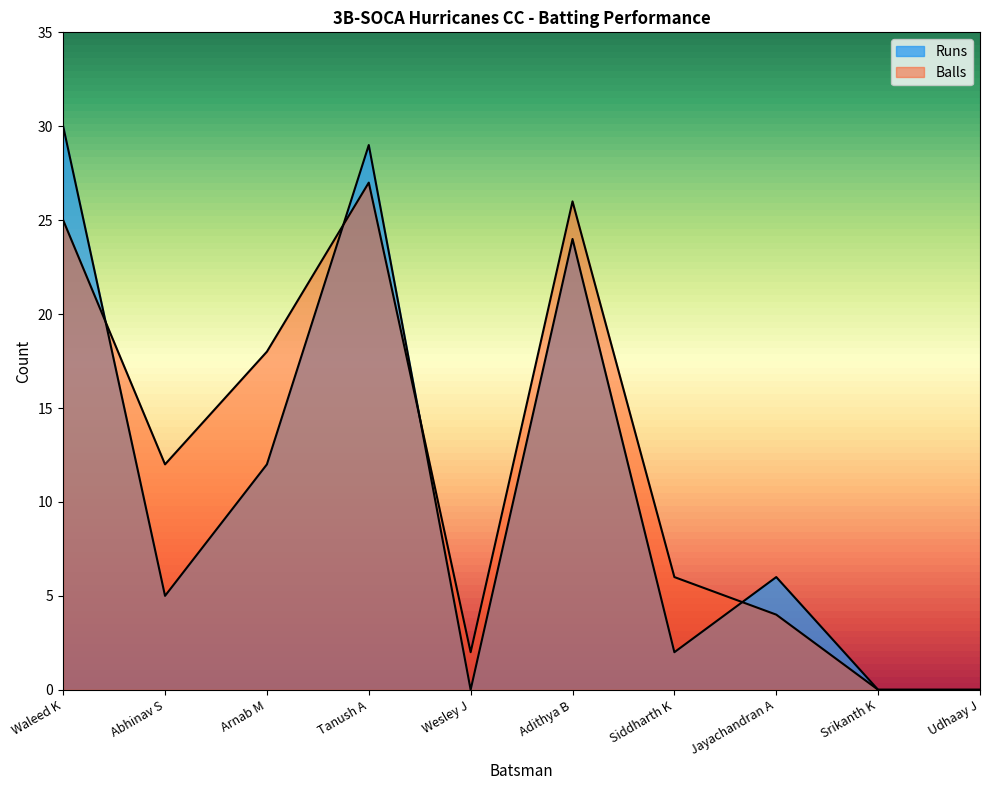

What is the value of the Runs point at the 6th from the left?

24